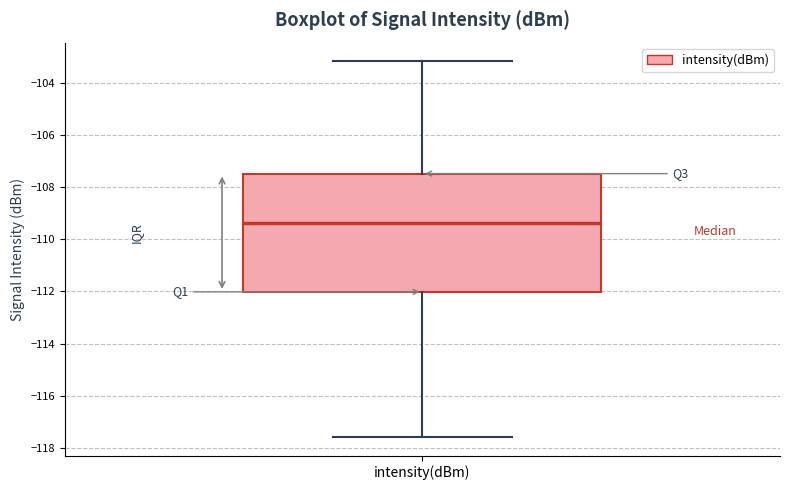

Read this box plot against the y-axis: the position of the median line, the range covered by the box, and the ends of both whiskers. The values are not printed on the chart, so give them approximately, as read against the axis.

median -109.4, box -112.0 to -107.4, whiskers -117.6 to -103.2